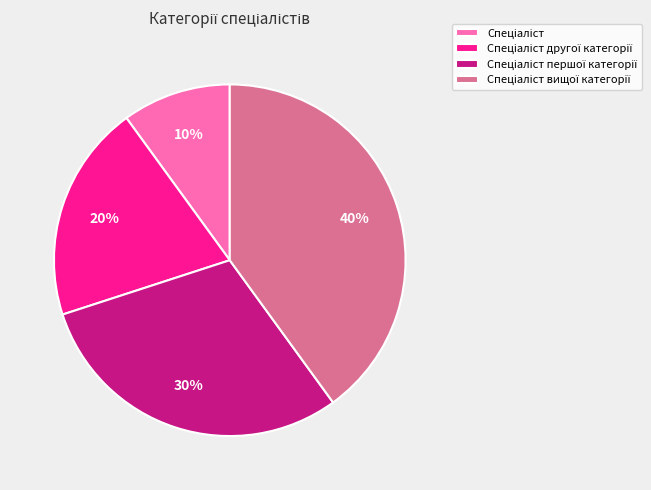

To the nearest percent, what is the difference between the largest and smallest slice percentages?

30%